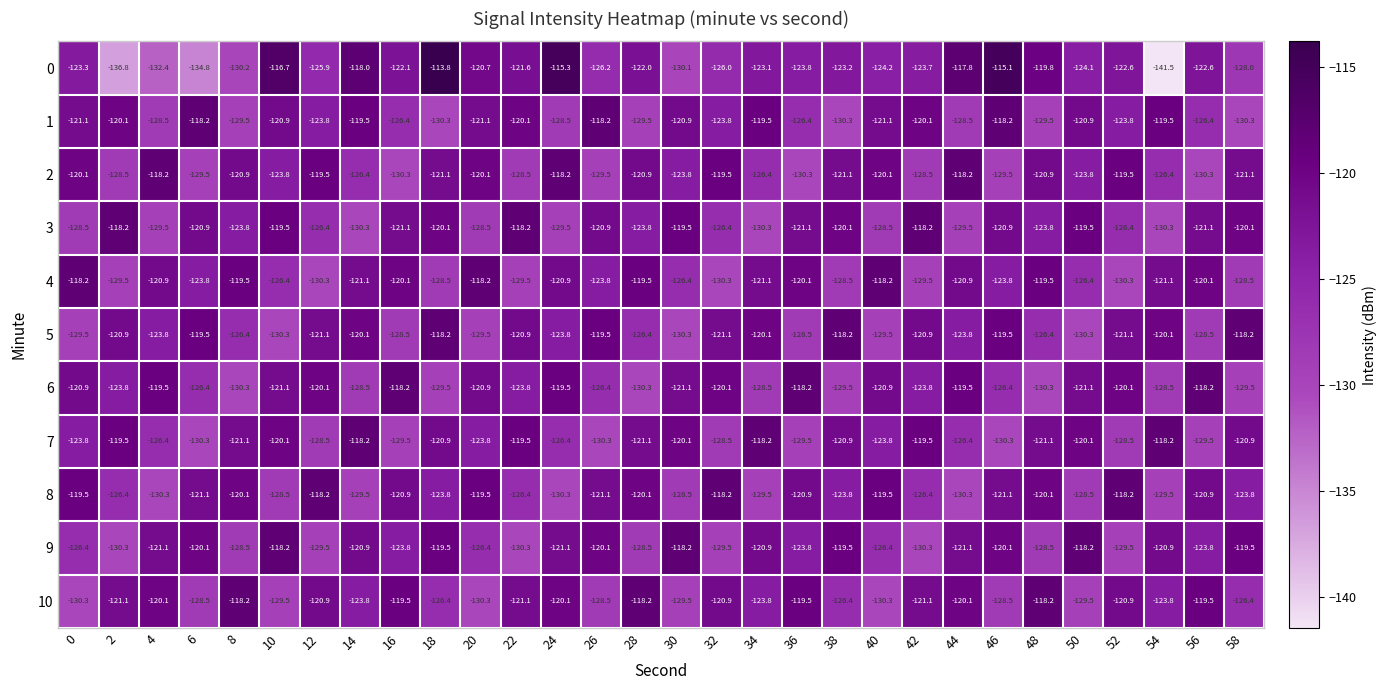

What is the highest value of the 2 series?

-118.2